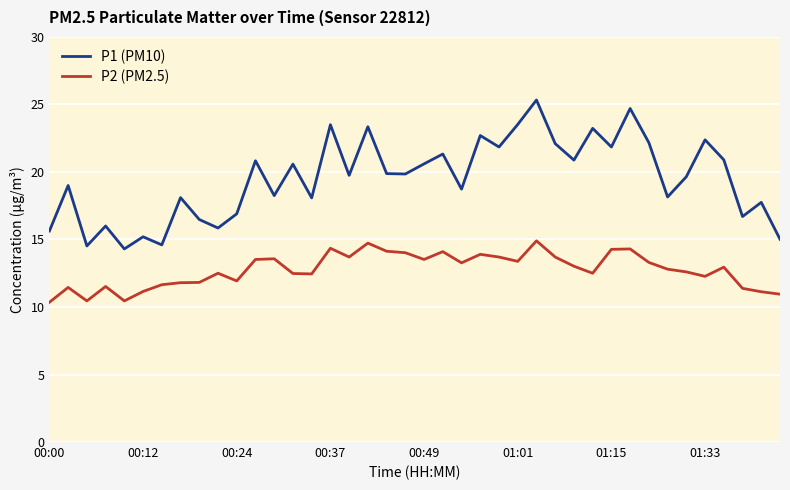

True or false: P1 (PM10) and P2 (PM2.5) cross at least once.

False